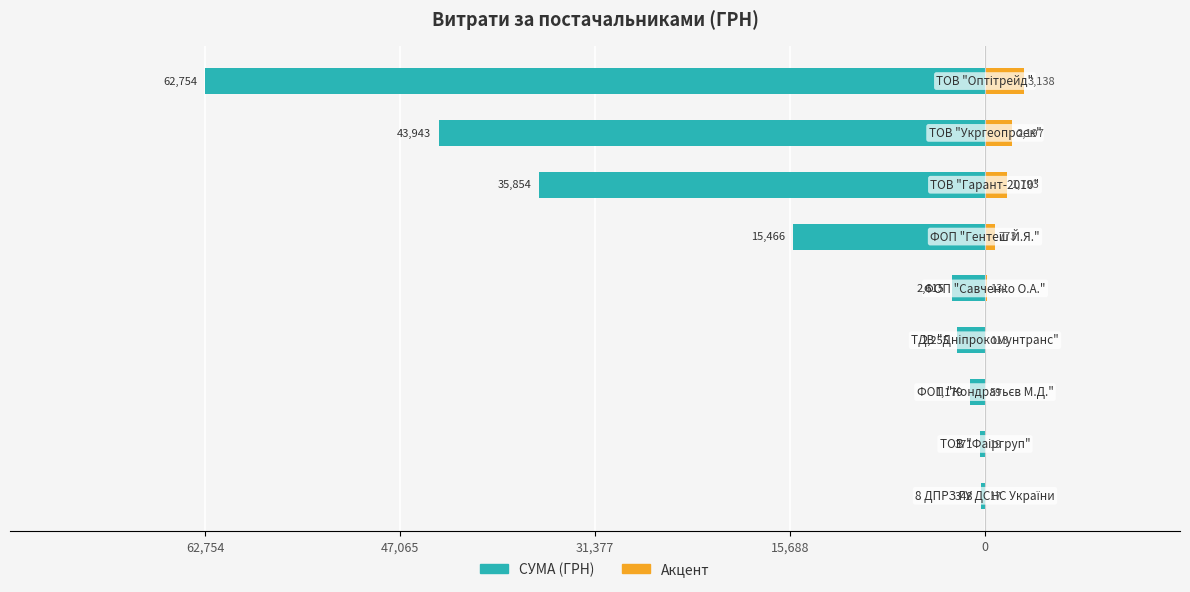

How many values in the СУМА (ГРН) series exceed -2615?

4